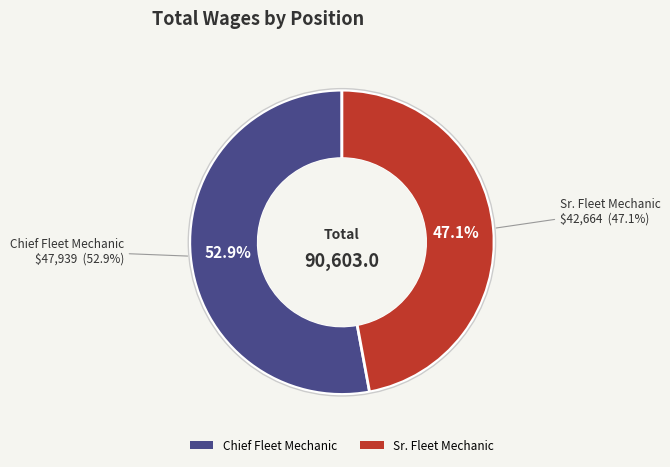

What percentage do Chief Fleet Mechanic and Sr. Fleet Mechanic together represent?

100.0%